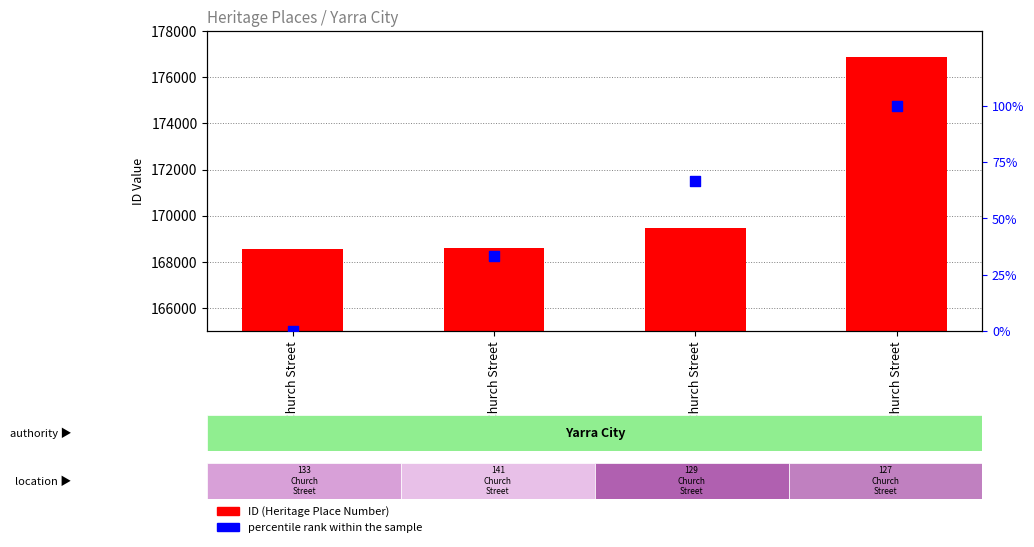

Which series contains the lowest Y value?

percentile rank within the sample